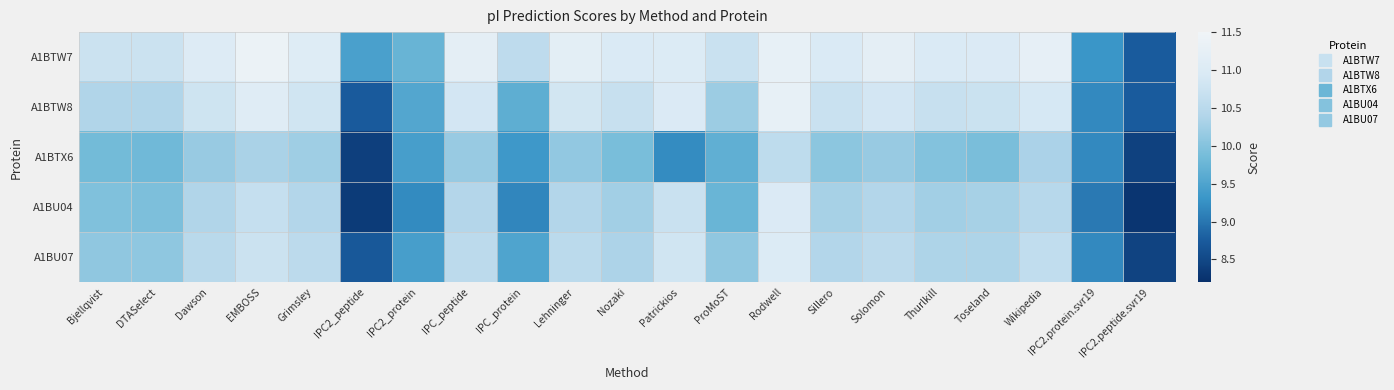

Reading left to right, list all the values displayed in this chart.

A1BTW7: Bjellqvist=10.7	DTASelect=10.7	Dawson=11.0	EMBOSS=11.4	Grimsley=11.1	IPC2_peptide=9.5	IPC2_protein=9.7	IPC_peptide=11.2	IPC_protein=10.6	Lehninger=11.2	Nozaki=10.9	Patrickios=11.0	ProMoST=10.7	Rodwell=11.3	Sillero=11.0	Solomon=11.2	Thurlkill=11.0	Toseland=11.0	Wikipedia=11.3	IPC2.protein.svr19=9.3	IPC2.peptide.svr19=8.7
A1BTW8: Bjellqvist=10.4	DTASelect=10.4	Dawson=10.8	EMBOSS=11.1	Grimsley=10.8	IPC2_peptide=8.7	IPC2_protein=9.5	IPC_peptide=10.8	IPC_protein=9.6	Lehninger=10.8	Nozaki=10.7	Patrickios=11.0	ProMoST=10.2	Rodwell=11.3	Sillero=10.7	Solomon=10.8	Thurlkill=10.7	Toseland=10.7	Wikipedia=10.9	IPC2.protein.svr19=9.2	IPC2.peptide.svr19=8.7
A1BTX6: Bjellqvist=9.8	DTASelect=9.8	Dawson=10.2	EMBOSS=10.3	Grimsley=10.2	IPC2_peptide=8.4	IPC2_protein=9.4	IPC_peptide=10.2	IPC_protein=9.3	Lehninger=10.1	Nozaki=9.9	Patrickios=9.2	ProMoST=9.7	Rodwell=10.6	Sillero=10.1	Solomon=10.2	Thurlkill=10.0	Toseland=9.9	Wikipedia=10.3	IPC2.protein.svr19=9.2	IPC2.peptide.svr19=8.4
A1BU04: Bjellqvist=10.0	DTASelect=9.9	Dawson=10.4	EMBOSS=10.7	Grimsley=10.4	IPC2_peptide=8.3	IPC2_protein=9.2	IPC_peptide=10.4	IPC_protein=9.2	Lehninger=10.4	Nozaki=10.3	Patrickios=10.7	ProMoST=9.8	Rodwell=11.0	Sillero=10.3	Solomon=10.4	Thurlkill=10.3	Toseland=10.3	Wikipedia=10.5	IPC2.protein.svr19=9.0	IPC2.peptide.svr19=8.3
A1BU07: Bjellqvist=10.1	DTASelect=10.1	Dawson=10.5	EMBOSS=10.7	Grimsley=10.5	IPC2_peptide=8.7	IPC2_protein=9.4	IPC_peptide=10.5	IPC_protein=9.5	Lehninger=10.5	Nozaki=10.3	Patrickios=10.8	ProMoST=10.1	Rodwell=11.0	Sillero=10.4	Solomon=10.5	Thurlkill=10.4	Toseland=10.4	Wikipedia=10.6	IPC2.protein.svr19=9.2	IPC2.peptide.svr19=8.4